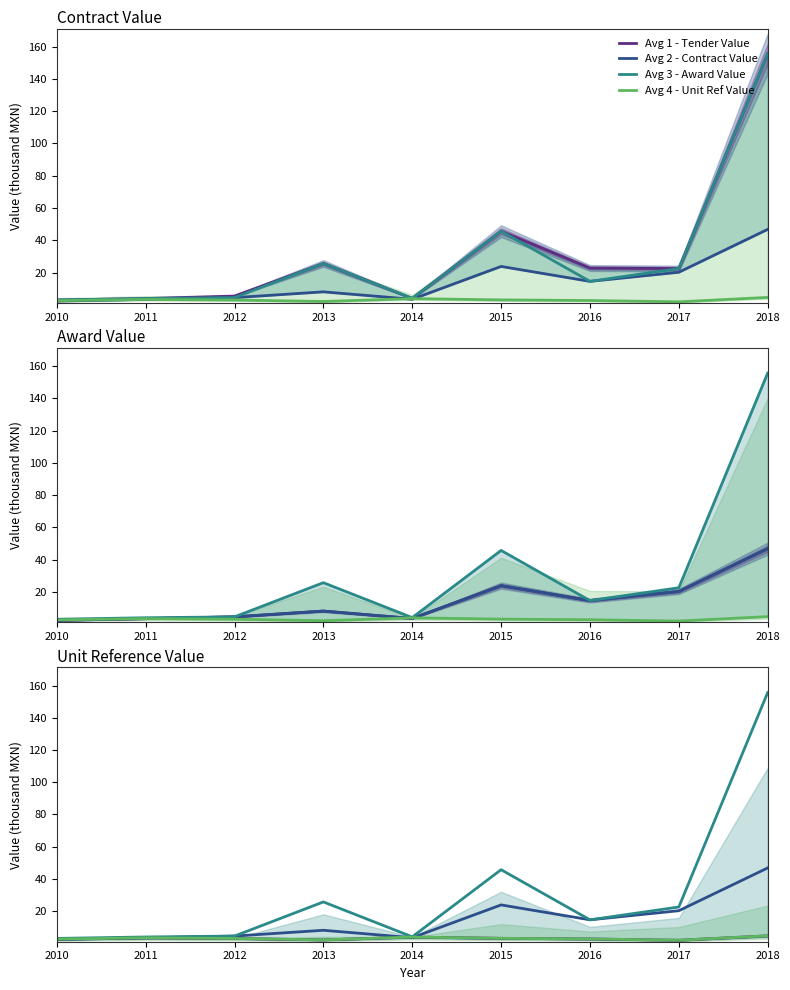

How many series are shown in this chart?

4